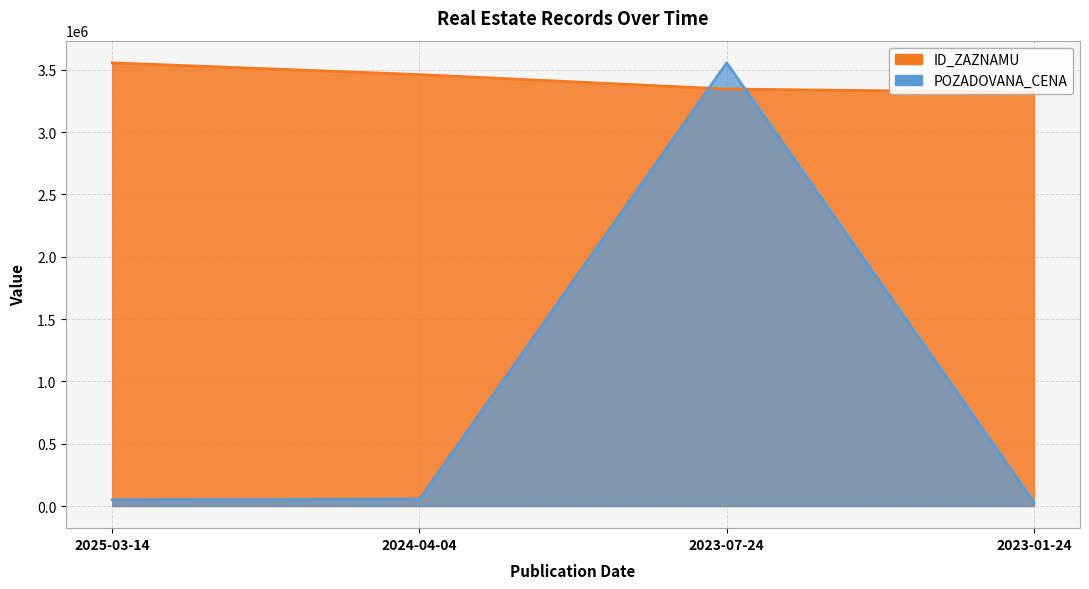

How many lines are shown in the chart?

2